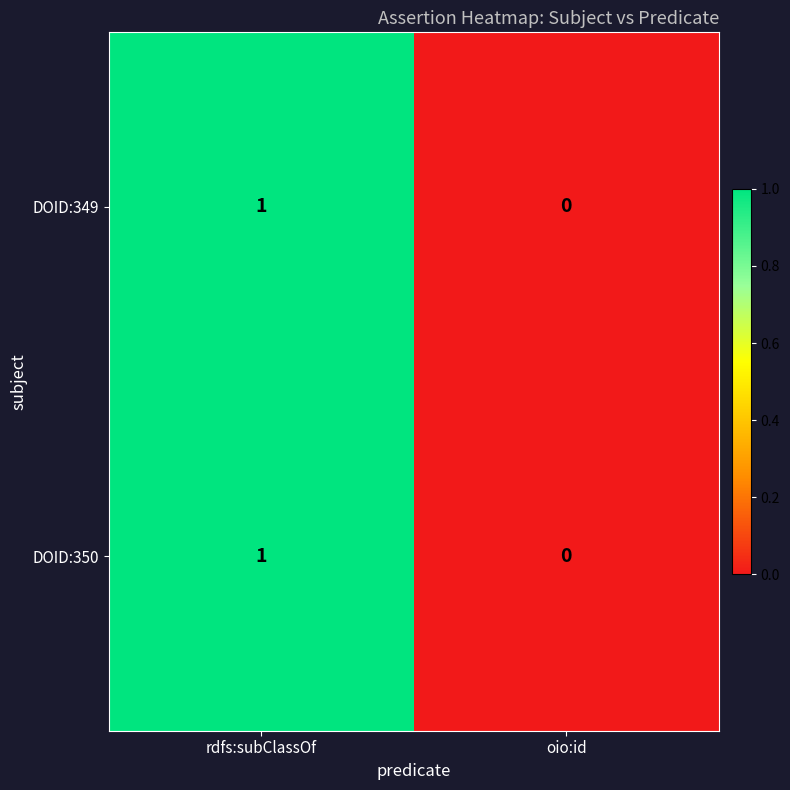

Which category has the lowest value in the DOID:350 series?

oio:id